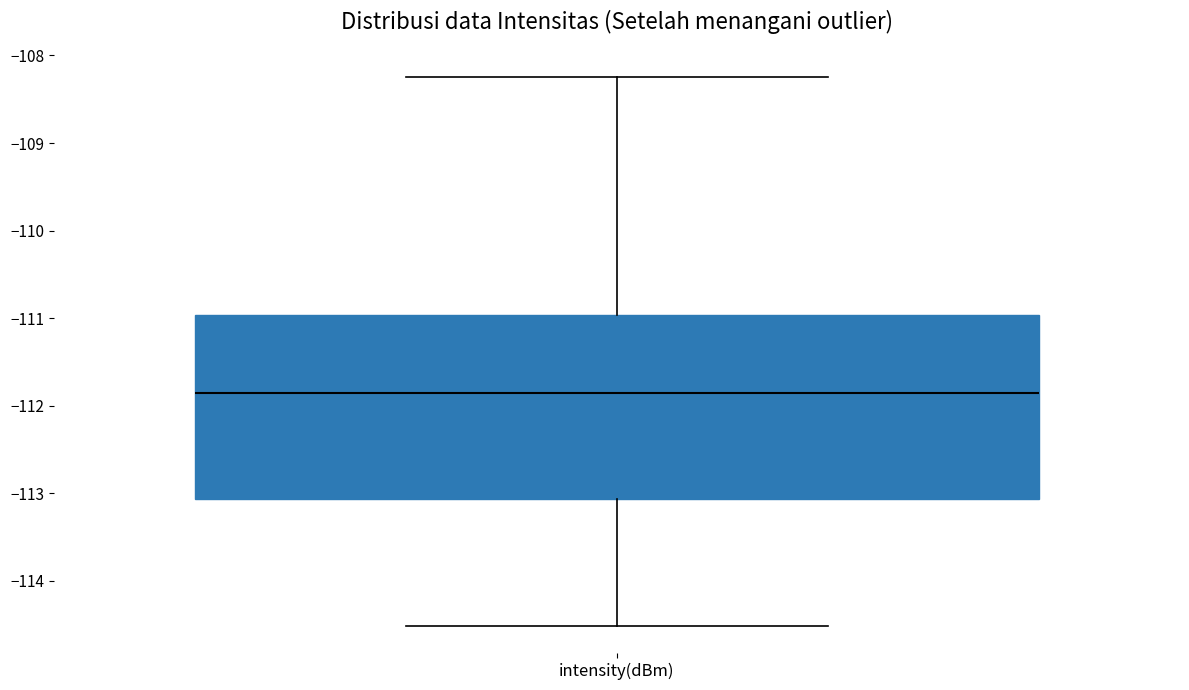

Where is the upper edge of the box for intensity(dBm) on the y-axis? The values are not printed on the chart, so give them approximately, as read against the axis.

-111.0